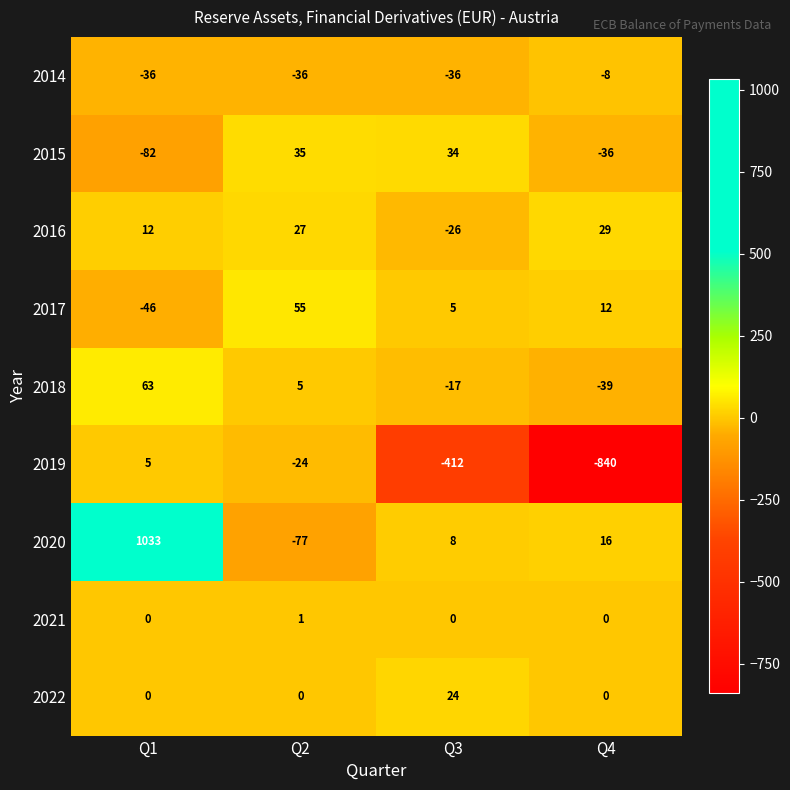

How many series are shown in this chart?

9